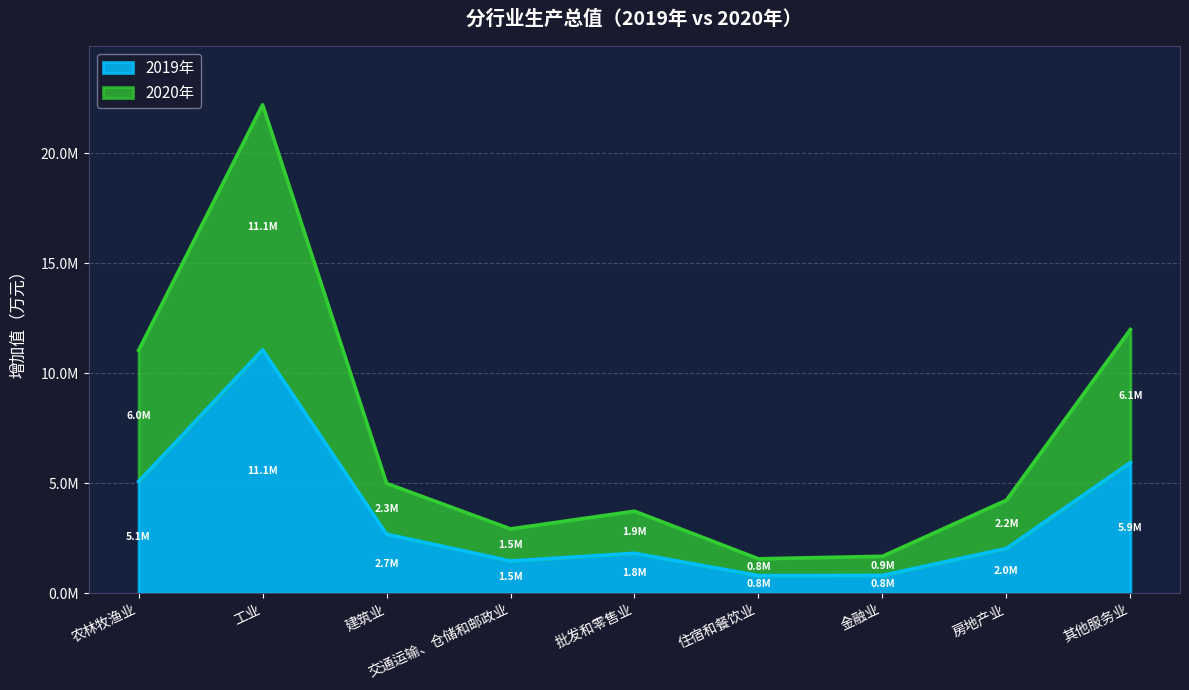

What is the value of the 2020年 point at the 4th from the left?

2920392